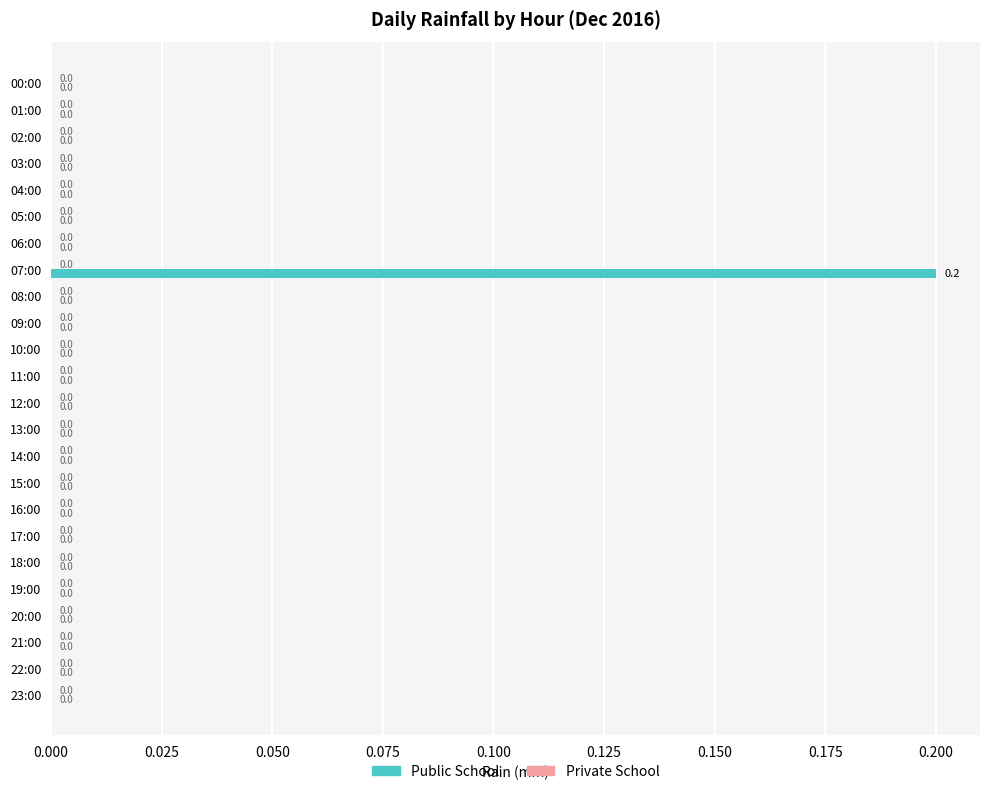

Is it true that the value at 04:00 is -0.1?

False